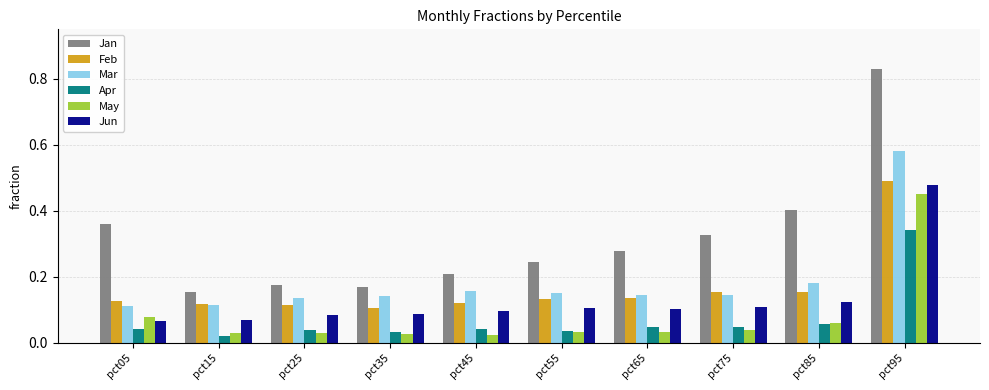

Count the Jan values in the range 0 to 1.

10